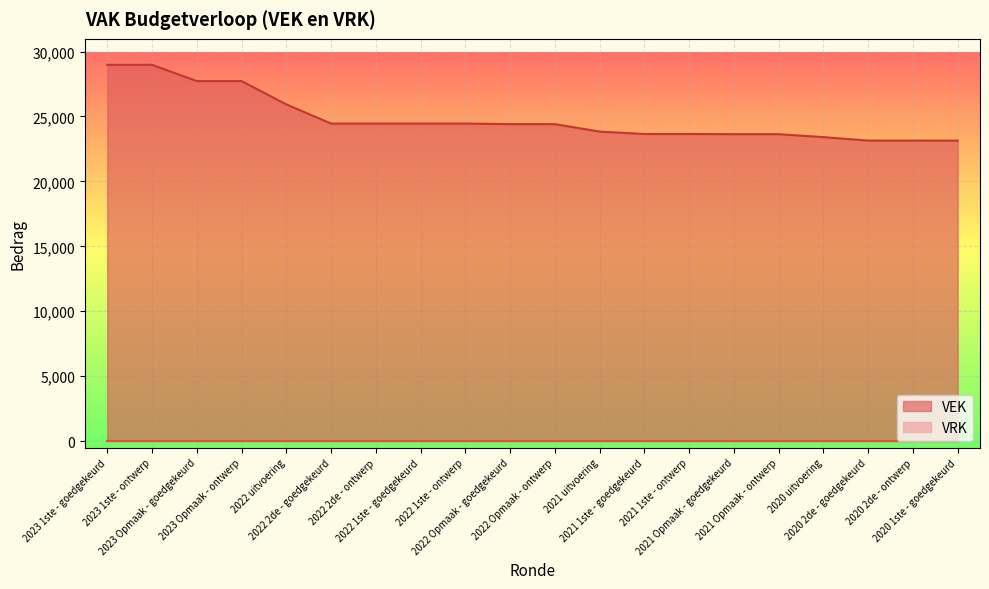

True or false: the data shows 28978 at 2023 1ste - ontwerp.

True